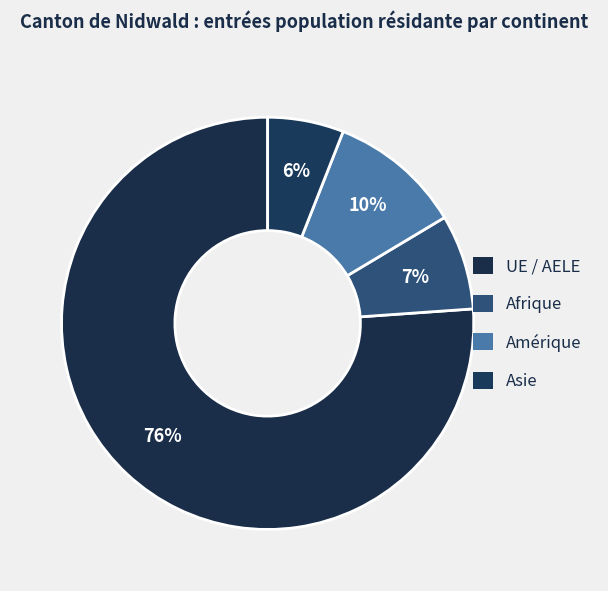

Is the sum of Afrique and Asie greater than half?

No